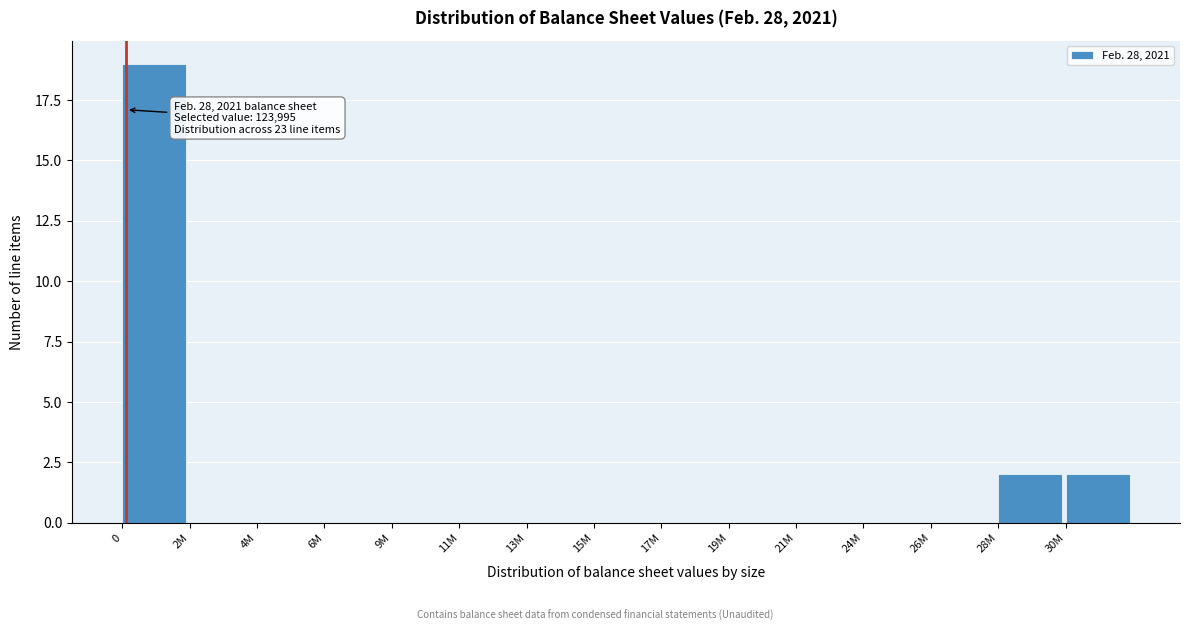

Reading right to left, list all the values displayed in this chart.

30M=2	28M=2	26M=0	24M=0	21M=0	19M=0	17M=0	15M=0	13M=0	11M=0	9M=0	6M=0	4M=0	2M=0	0=19